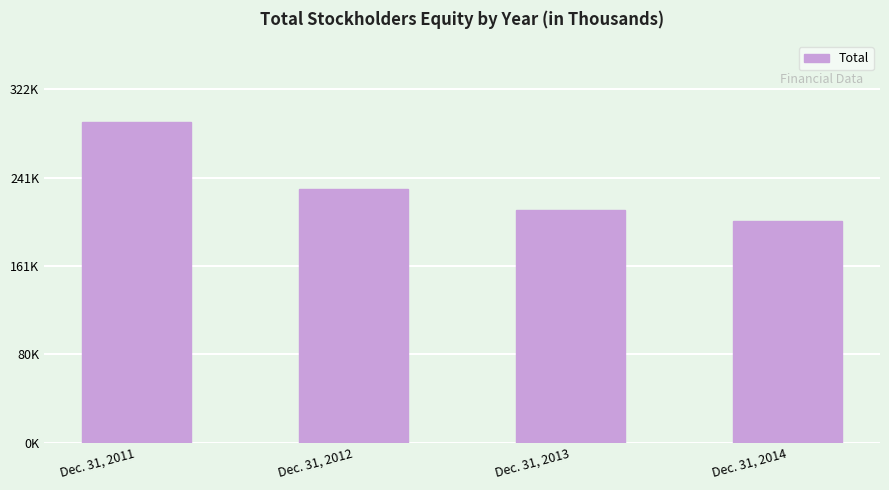

Reading left to right, extract all data points from this chart.

293072	231857	212588	202664